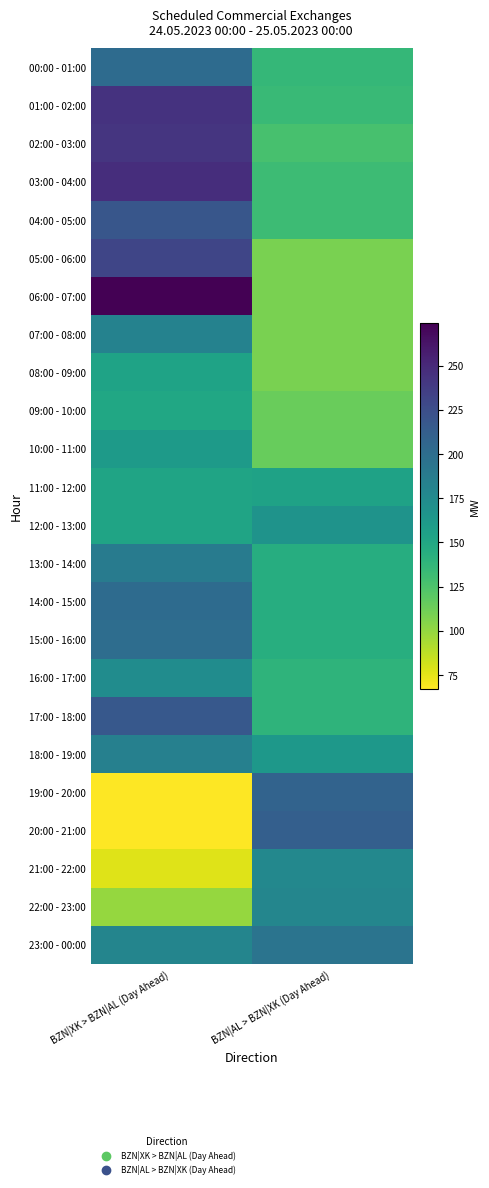

Which series changed the most between BZN|XK > BZN|AL (Day Ahead) and BZN|AL > BZN|XK (Day Ahead)?

06:00 - 07:00